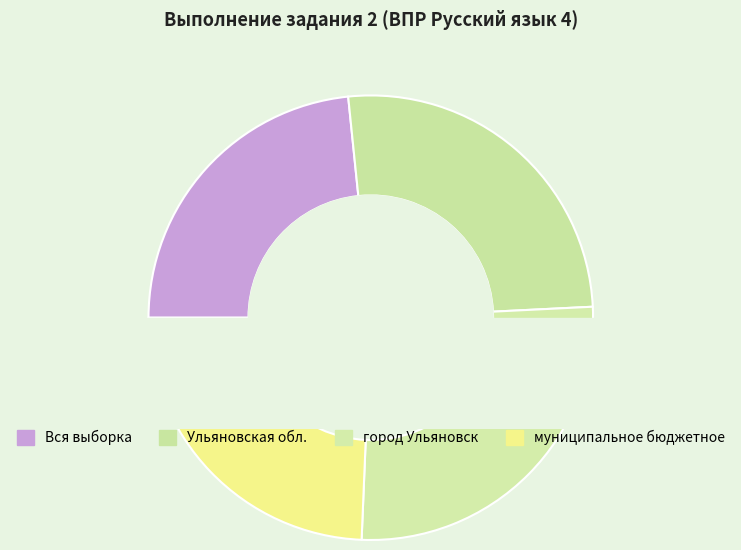

What is the largest slice in the pie chart?

город Ульяновск